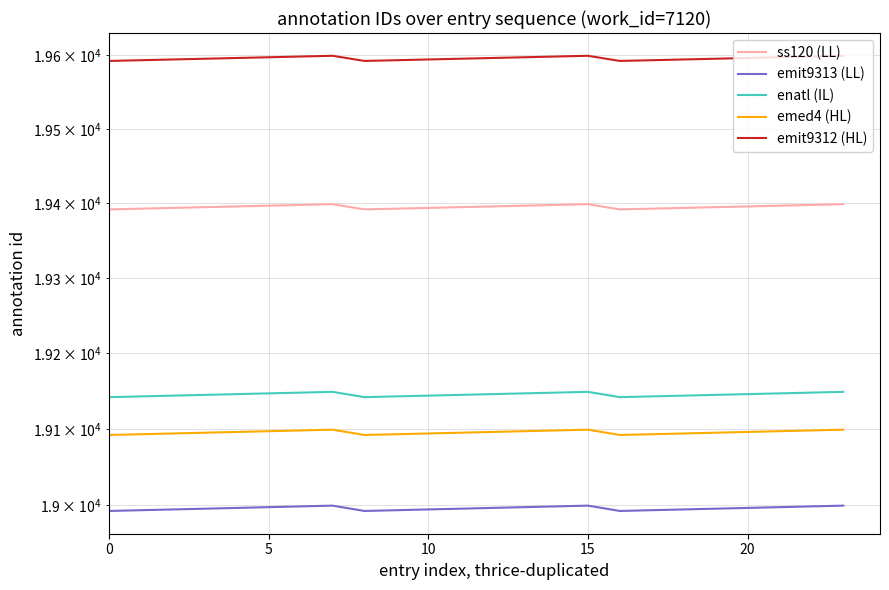

Reading left to right, what are all the values shown in this chart?

ss120 (LL): 19392	19393	19394	19395	19396	19397	19398	19399	19392	19393	19394	19395	19396	19397	19398	19399	19392	19393	19394	19395	19396	19397	19398	19399
emit9313 (LL): 18992	18993	18994	18995	18996	18997	18998	18999	18992	18993	18994	18995	18996	18997	18998	18999	18992	18993	18994	18995	18996	18997	18998	18999
enatl (IL): 19142	19143	19144	19145	19146	19147	19148	19149	19142	19143	19144	19145	19146	19147	19148	19149	19142	19143	19144	19145	19146	19147	19148	19149
emed4 (HL): 19092	19093	19094	19095	19096	19097	19098	19099	19092	19093	19094	19095	19096	19097	19098	19099	19092	19093	19094	19095	19096	19097	19098	19099
emit9312 (HL): 19592	19593	19594	19595	19596	19597	19598	19599	19592	19593	19594	19595	19596	19597	19598	19599	19592	19593	19594	19595	19596	19597	19598	19599